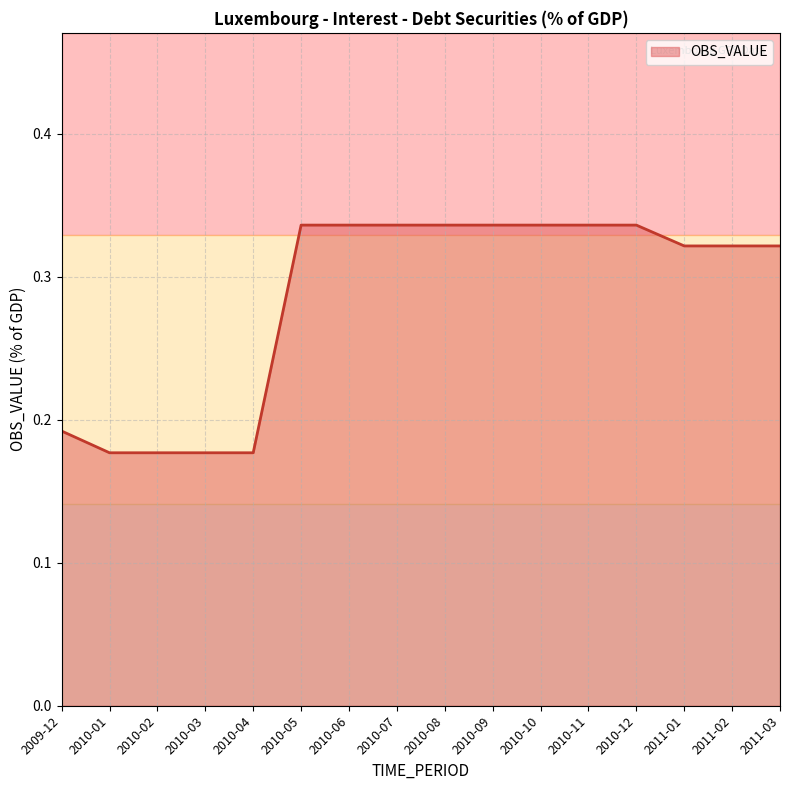

What position from the right is 2010-10?

6